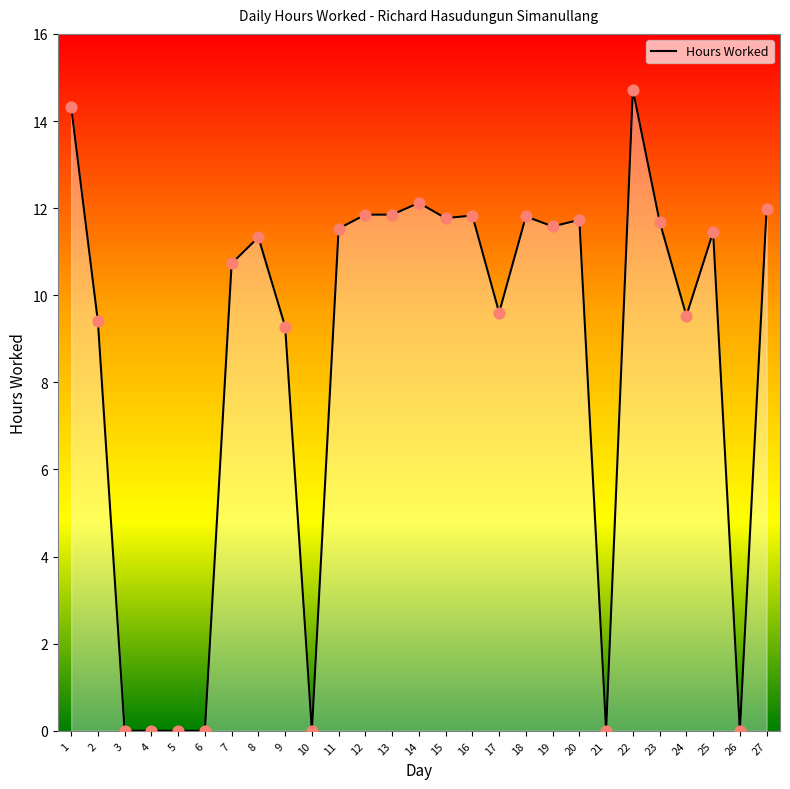

Between 8 and 22, which is larger?

22